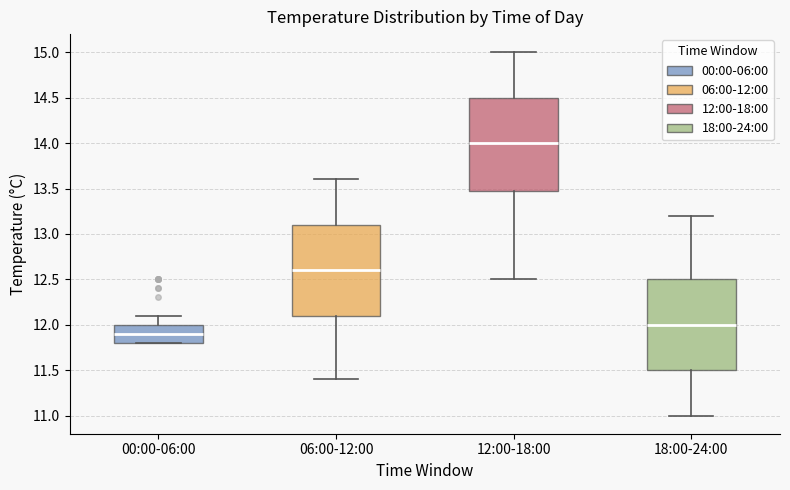

Which box's median line is the lowest?

00:00-06:00